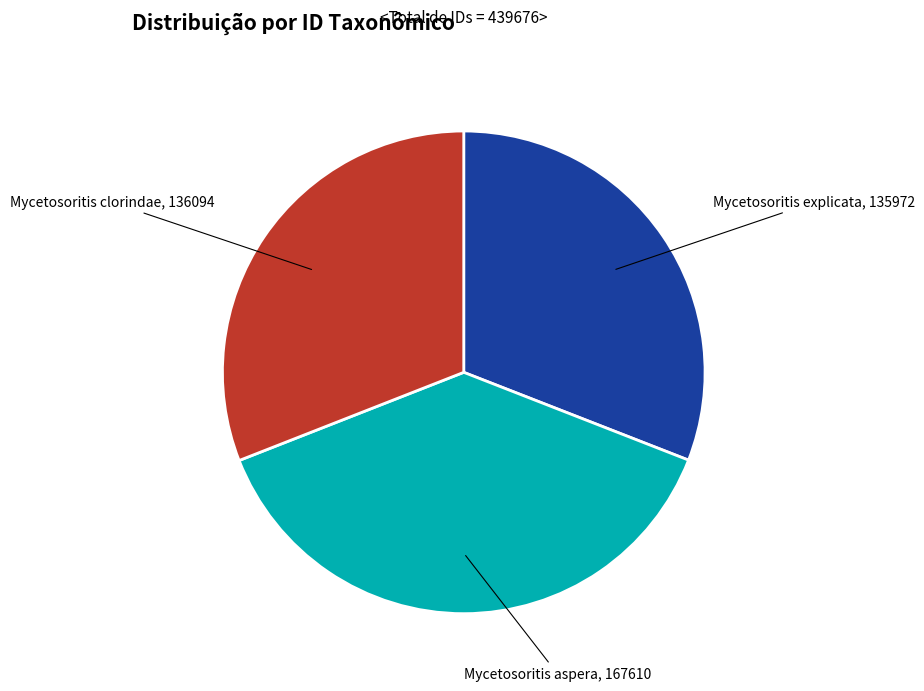

Does any single category account for the majority?

No